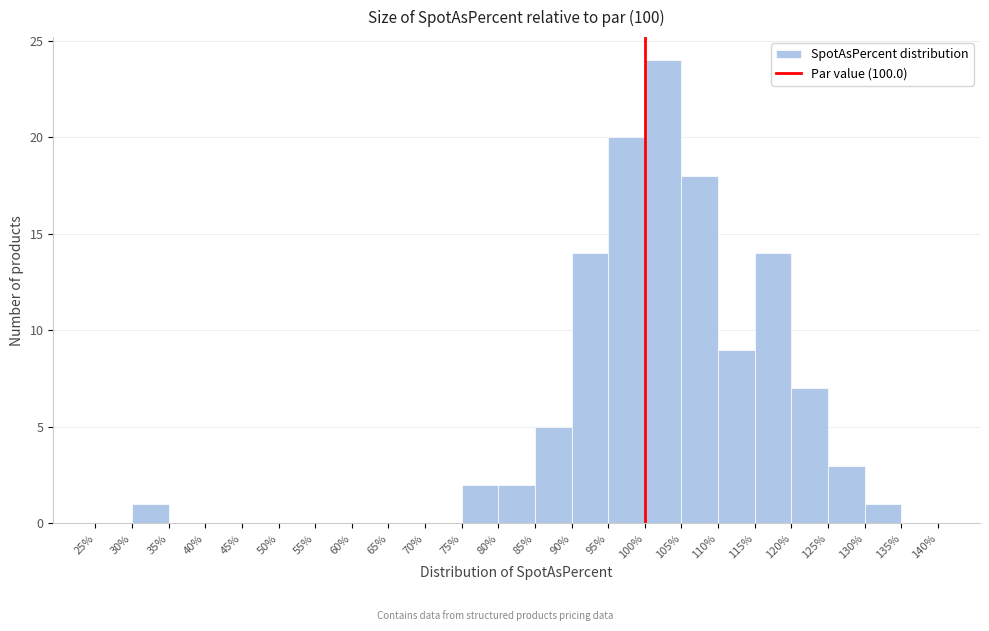

Reading left to right, list every bar in this chart as the range it spans on the x-axis followed by its height. The values are not printed on the chart, so give them approximately, as read against the axis.

25% to 30%: 0
30% to 35%: 1
35% to 40%: 0
40% to 45%: 0
45% to 50%: 0
50% to 55%: 0
55% to 60%: 0
60% to 65%: 0
65% to 70%: 0
70% to 75%: 0
75% to 80%: 2
80% to 85%: 2
85% to 90%: 5
90% to 95%: 14
95% to 100%: 20
100% to 105%: 24
105% to 110%: 18
110% to 115%: 9
115% to 120%: 14
120% to 125%: 7
125% to 130%: 3
130% to 135%: 1
135% to 140%: 0